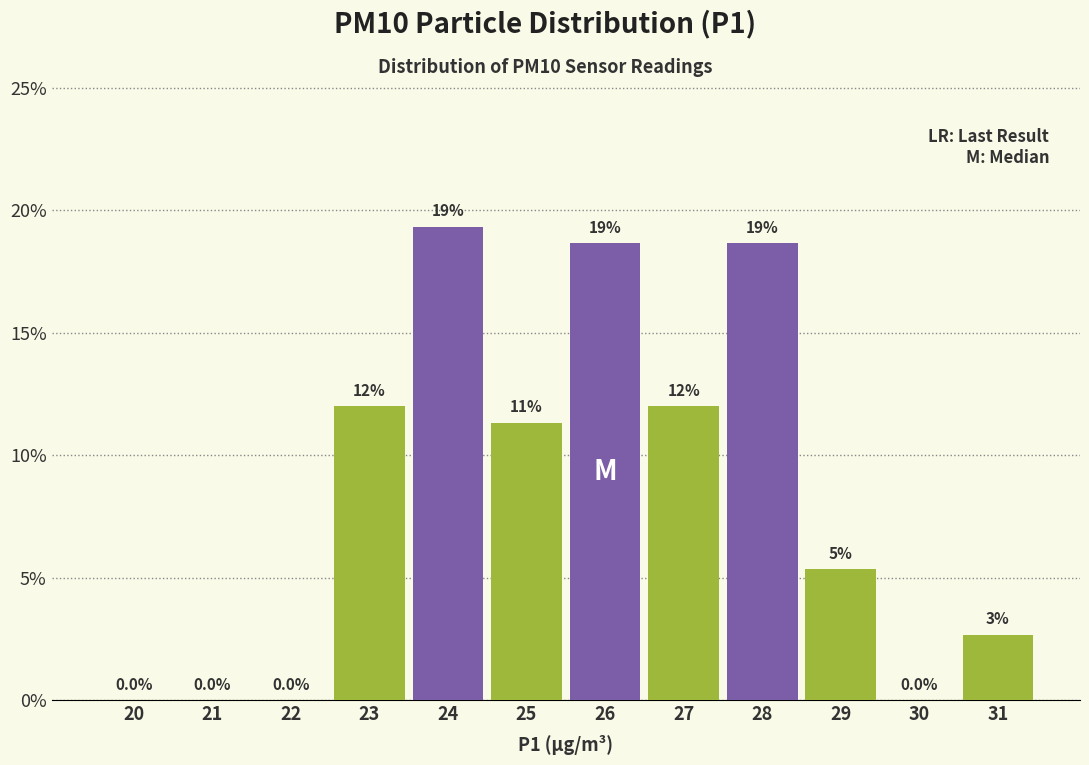

Are the bars horizontal?

No